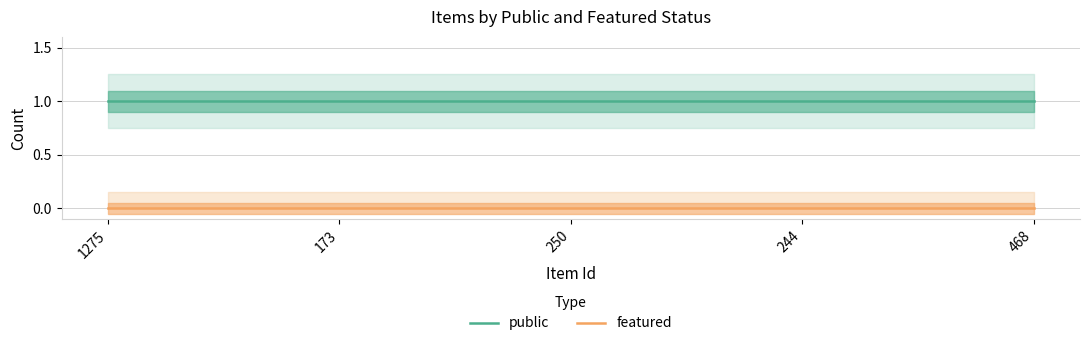

At which label is public closest to 1?

1275